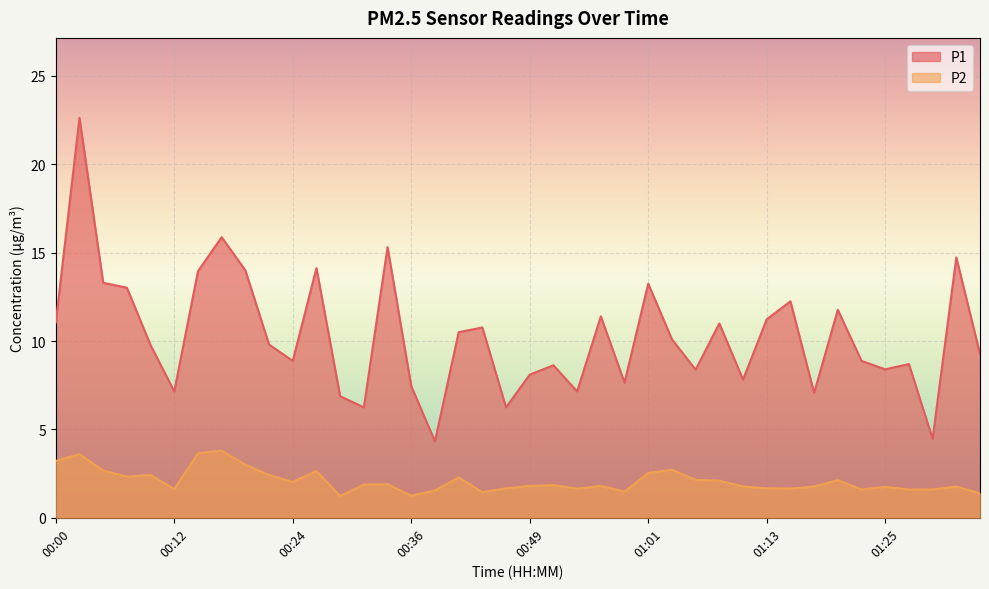

At 00:36, list the series in order from largest to smallest.

P1, P2